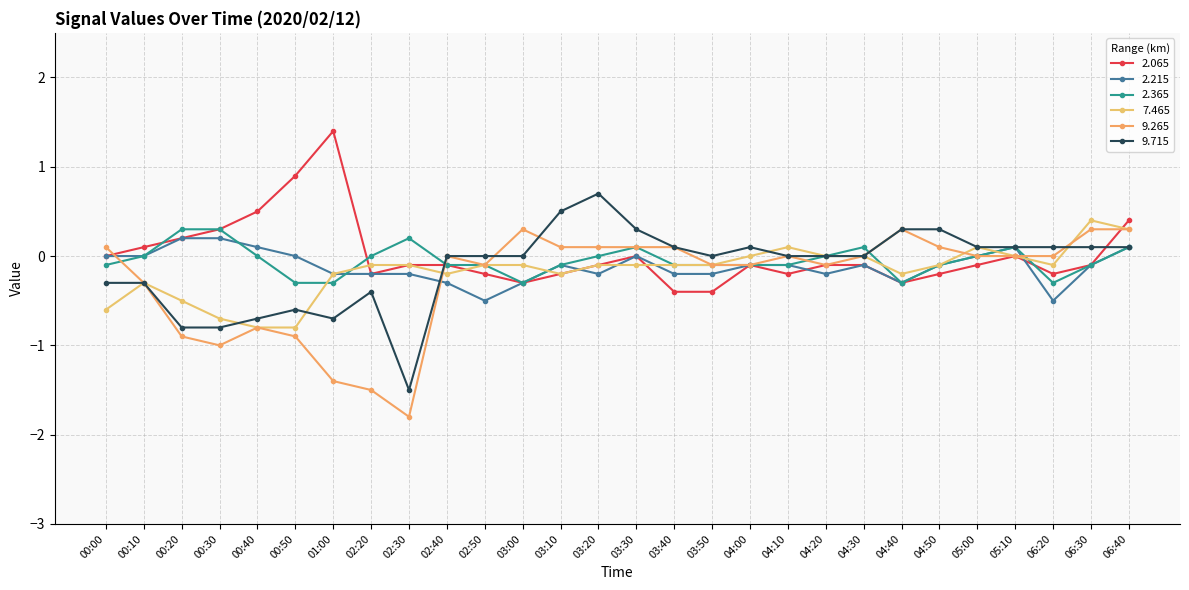

The 2.065 series shows -0.1 at 04:00. True or false?

True